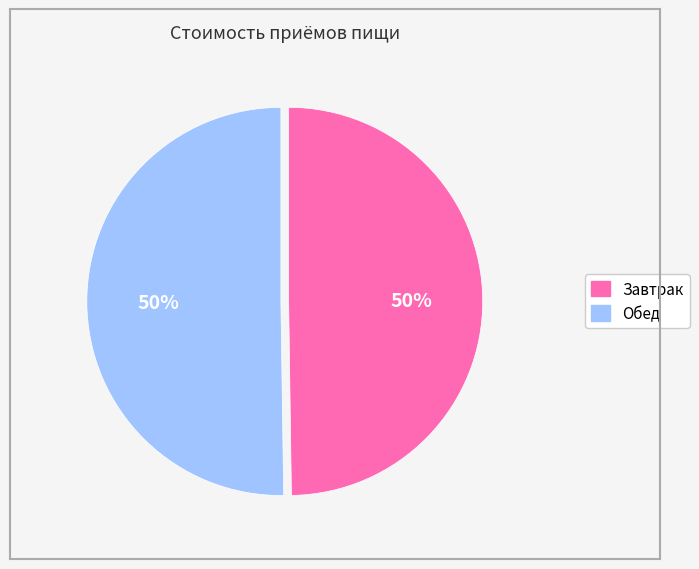

To the nearest percent, what percentage of the pie is Завтрак?

50%